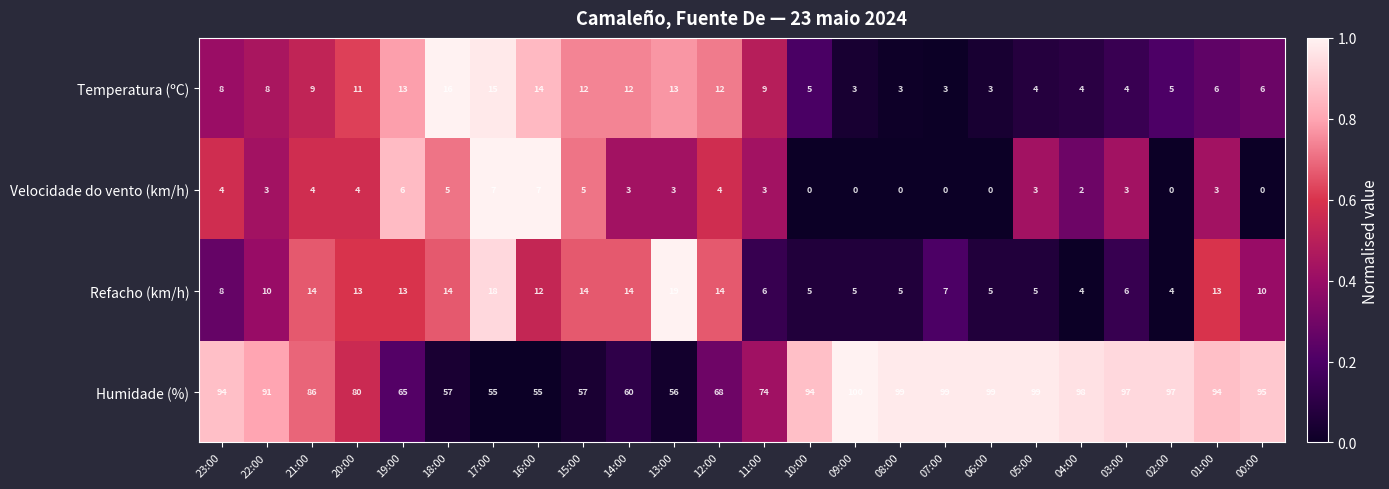

Is it true that Temperatura (ºC) equals 6 at 15:00?

False